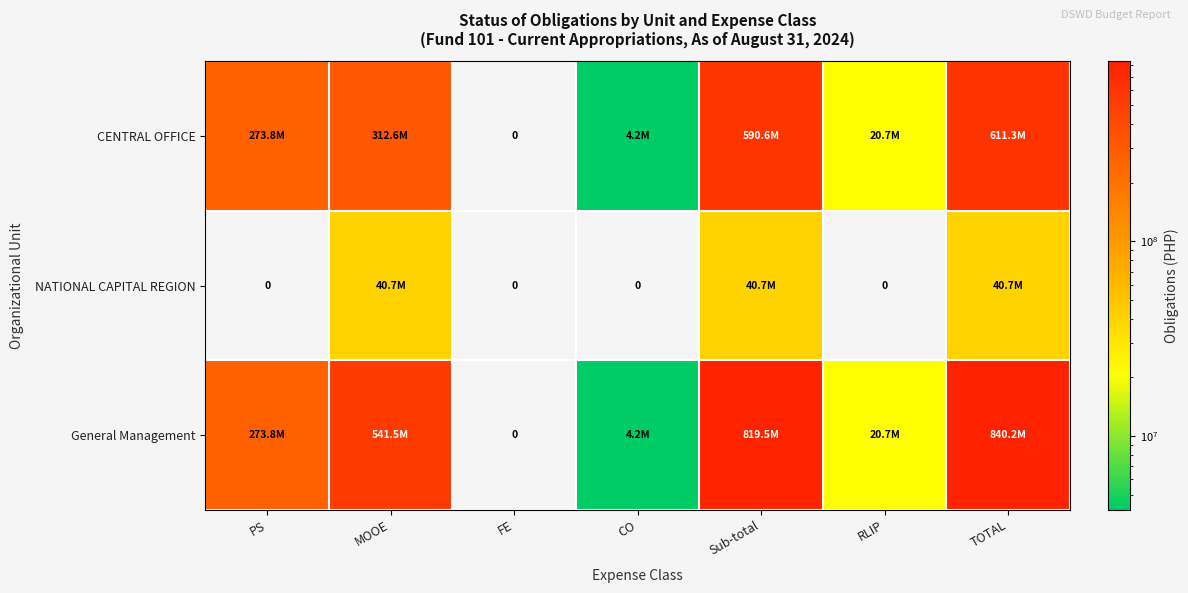

Count the number of data series in this chart.

3